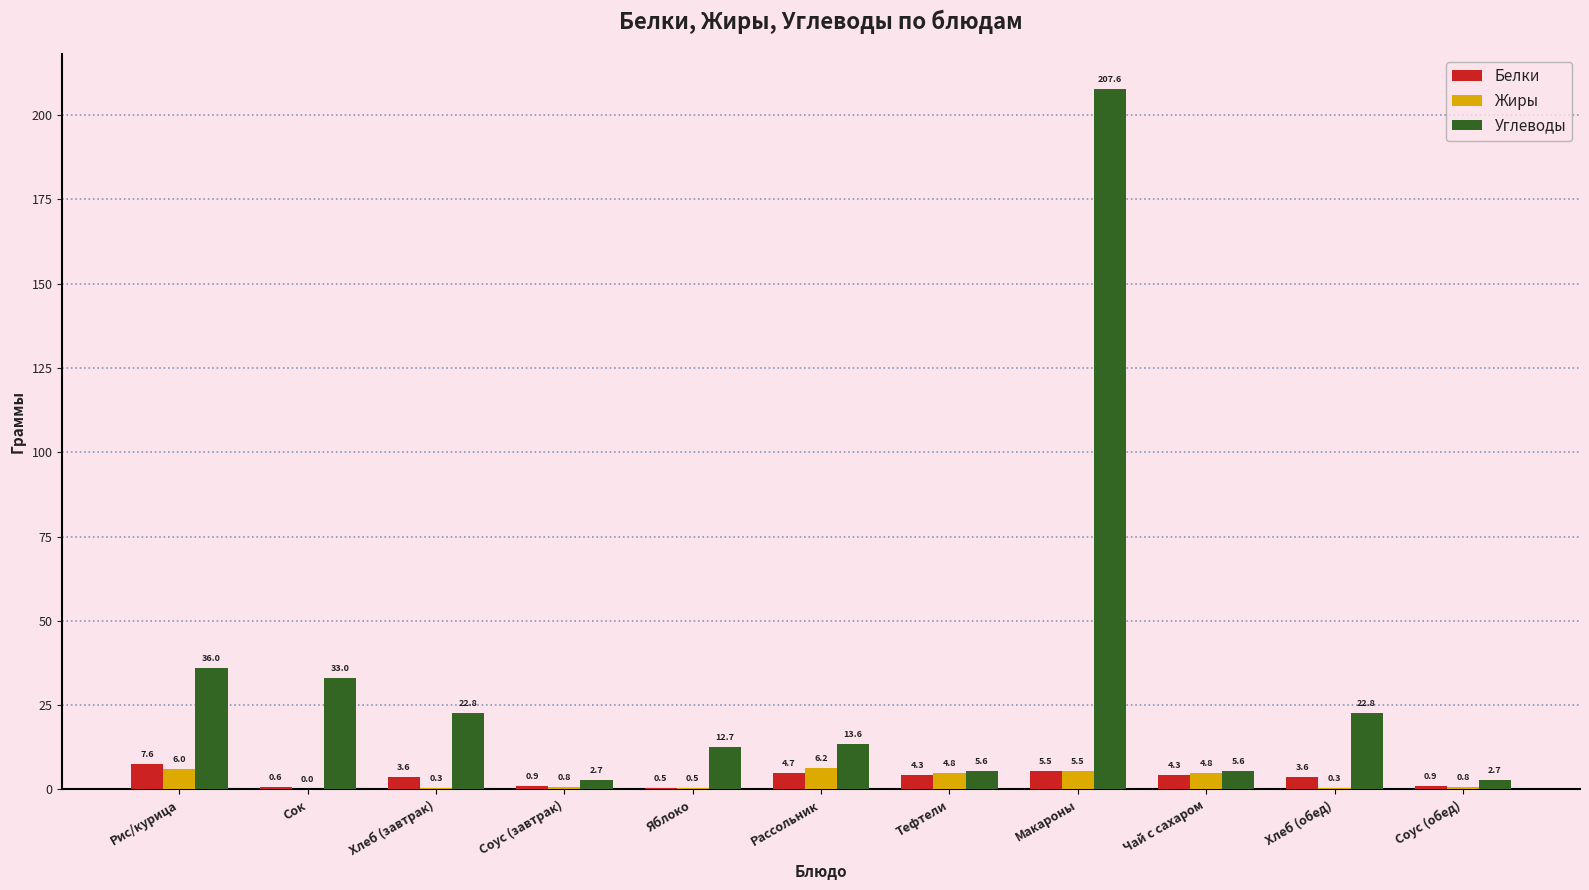

What is the difference between the Белки values at Хлеб (завтрак) and Яблоко?

3.1